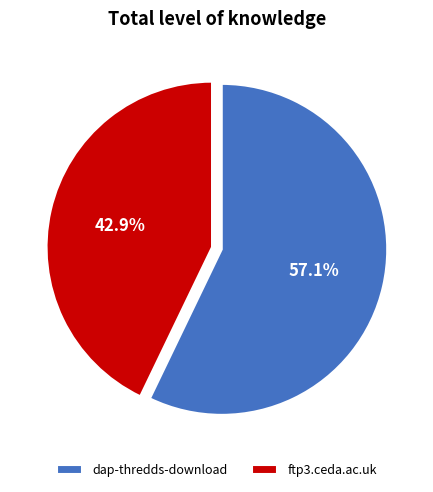

Is it true that ftp3.ceda.ac.uk is 43% of the pie?

True